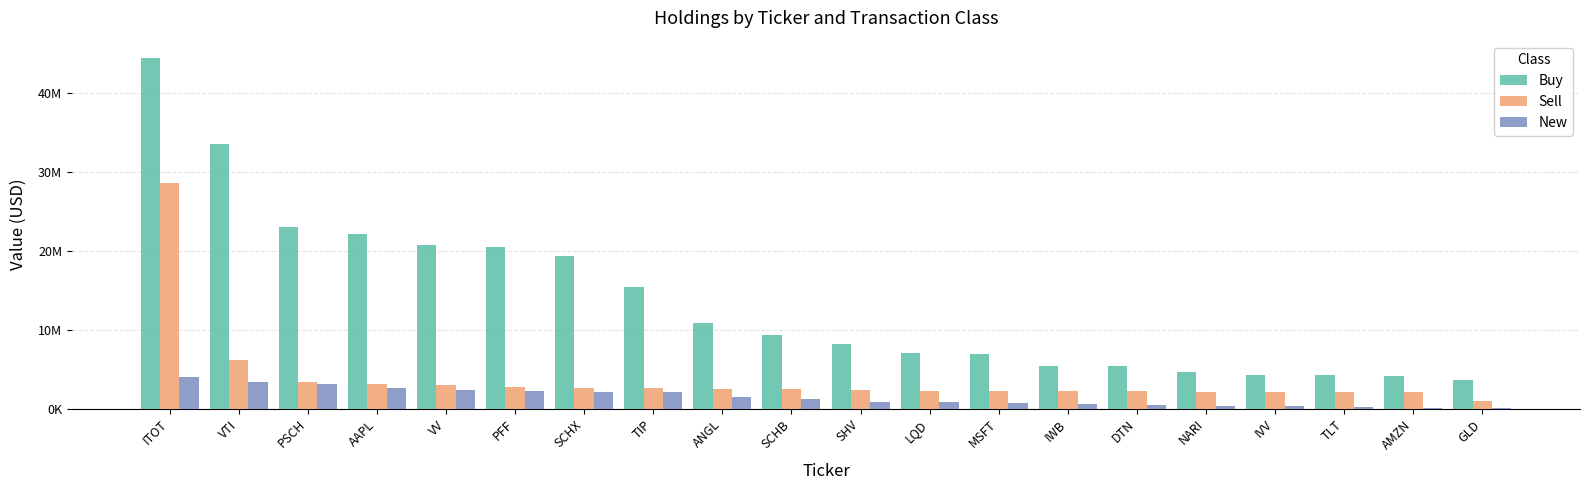

Which series has the largest total across all categories?

Buy